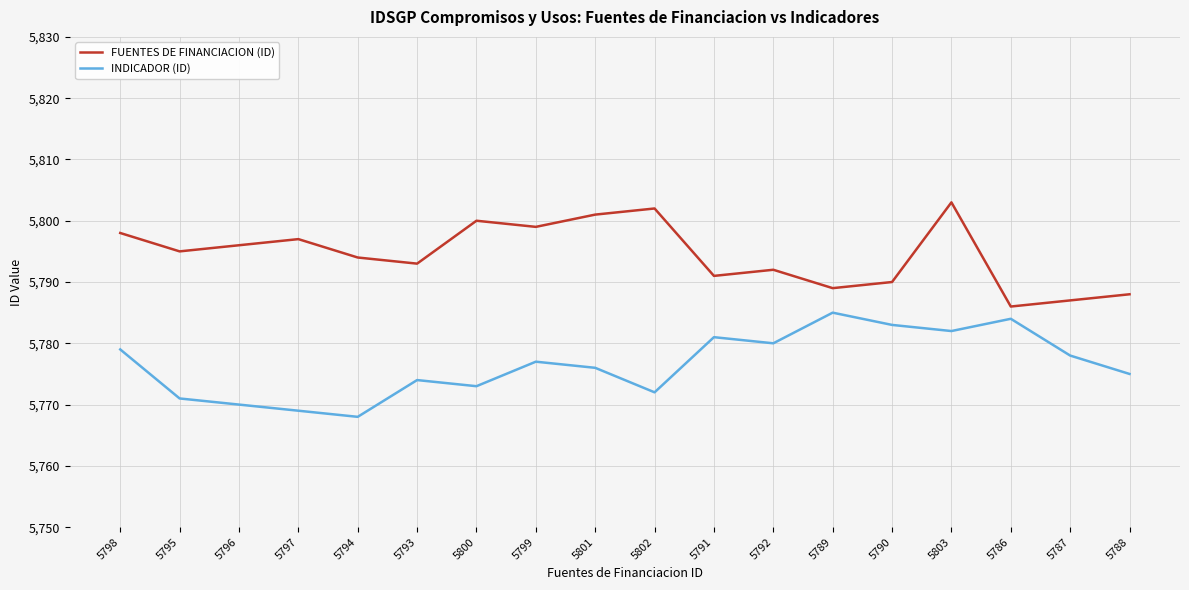

What is the difference between the INDICADOR (ID) values at 5792 and 5798?

1